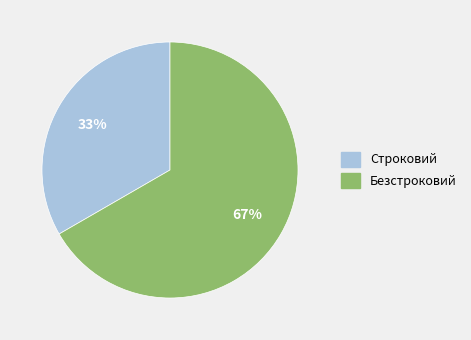

Count the number of slices in the pie.

2